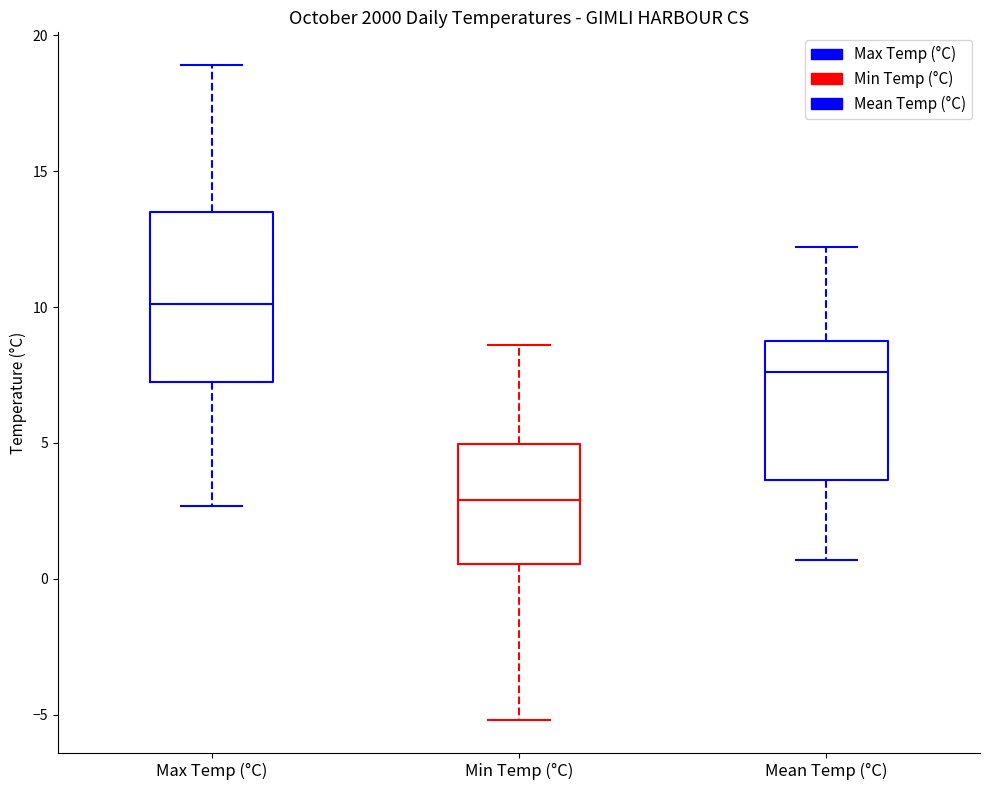

Comparing the boxes themselves (not the whiskers), which one is the tallest?

Max Temp (°C)